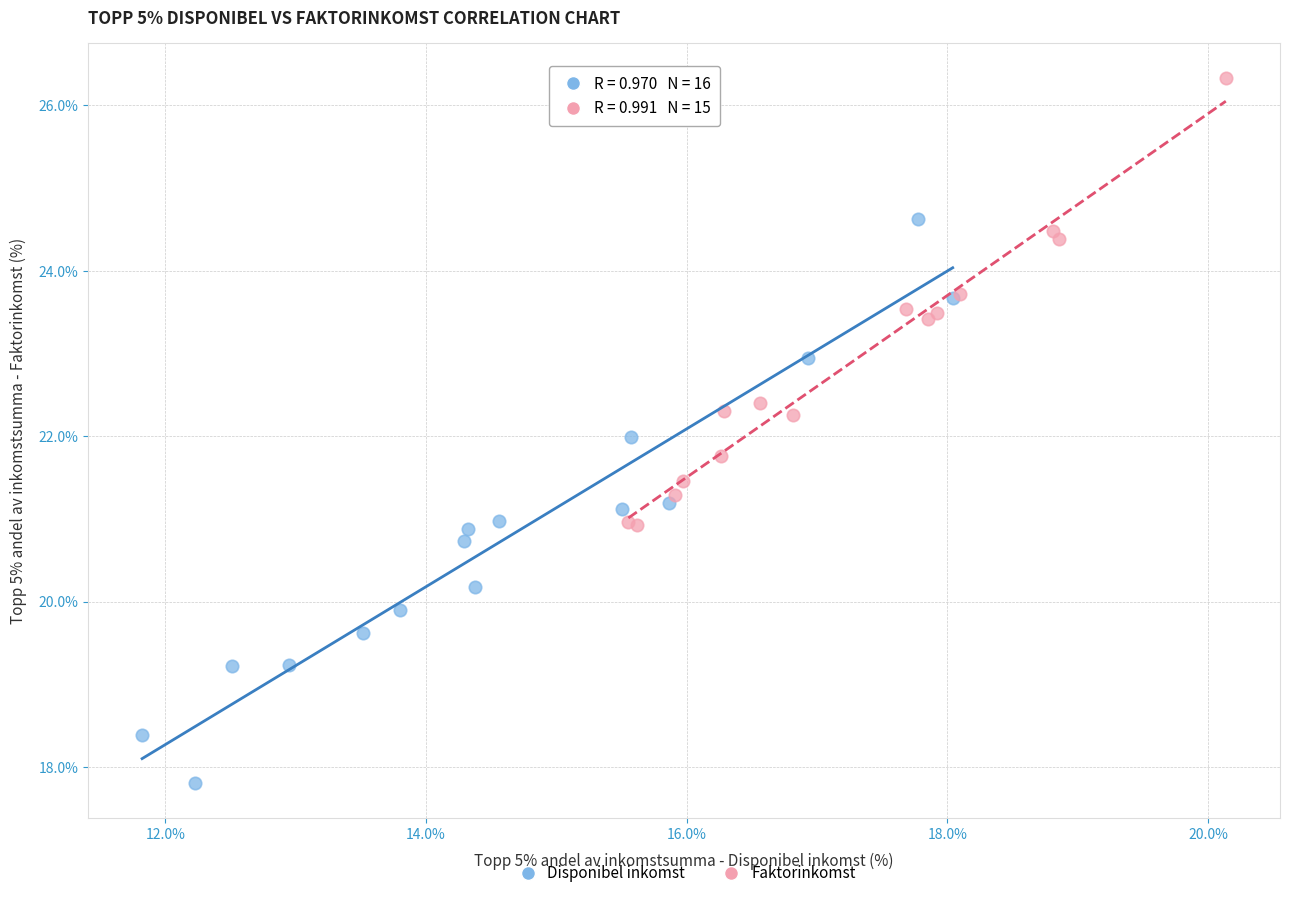

Which series reaches the maximum Y coordinate?

Faktorinkomst